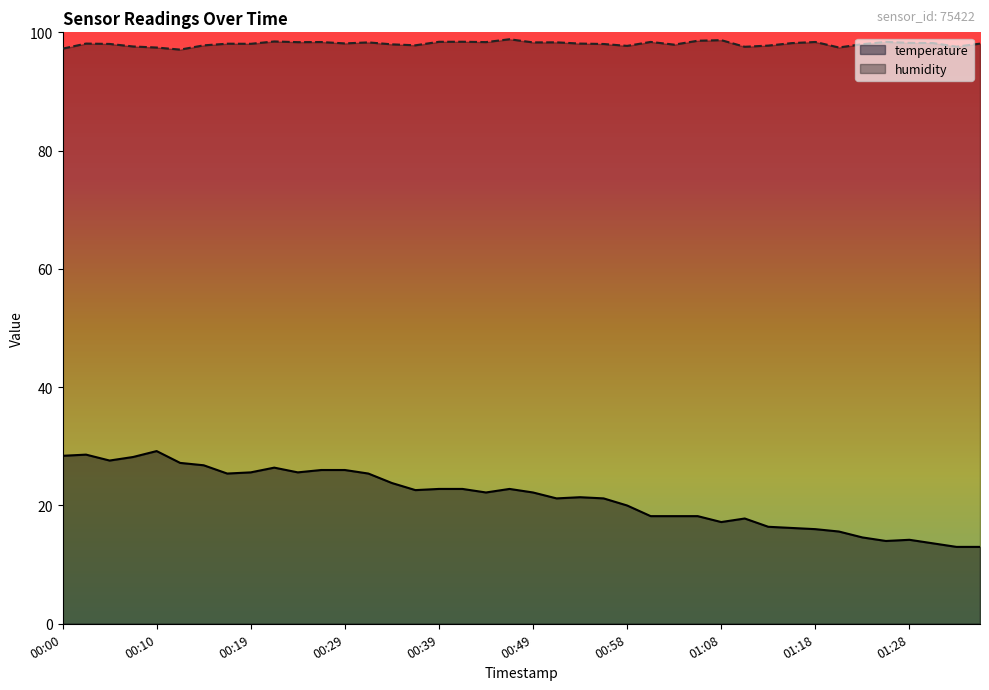

At which category is the sum across all series the highest?

00:02